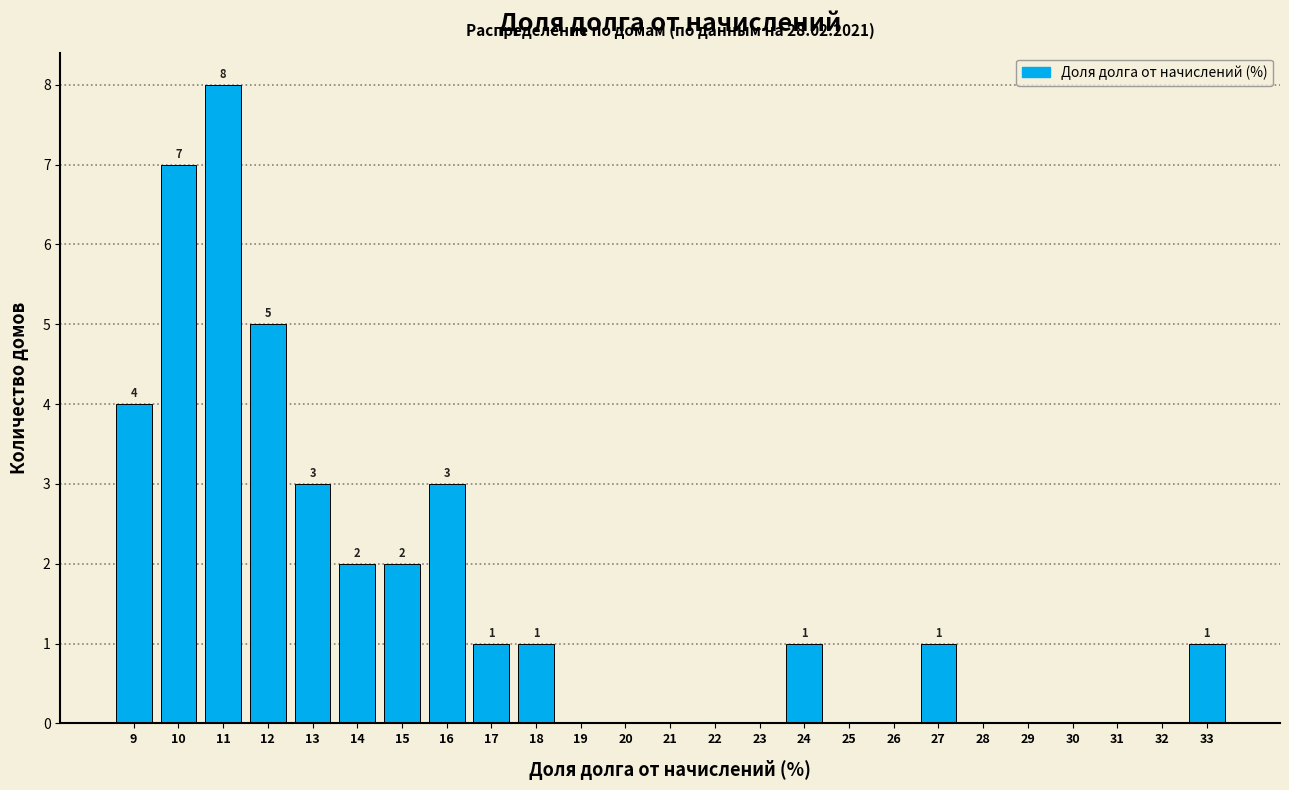

Which range on the x-axis has the tallest bar?

10.5 to 11.5